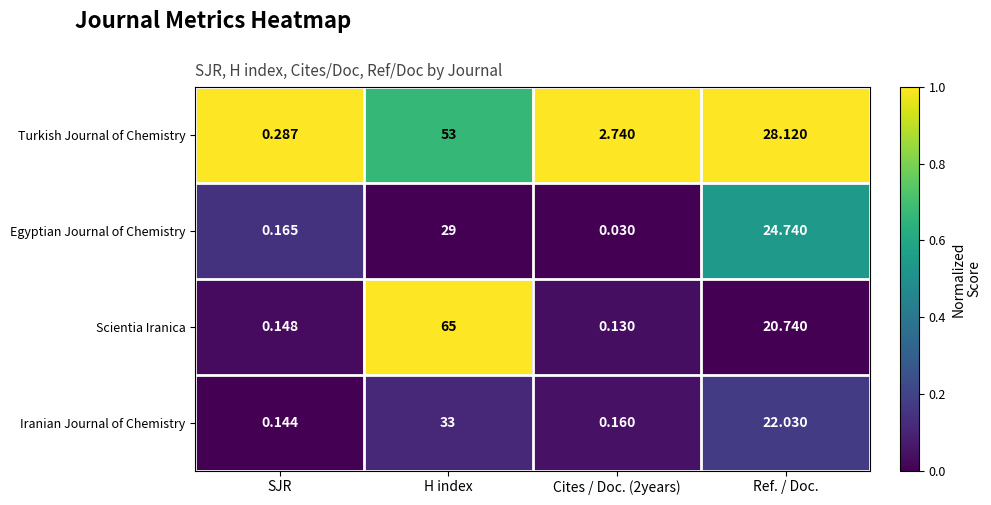

Which series has the widest spread of values?

Scientia Iranica